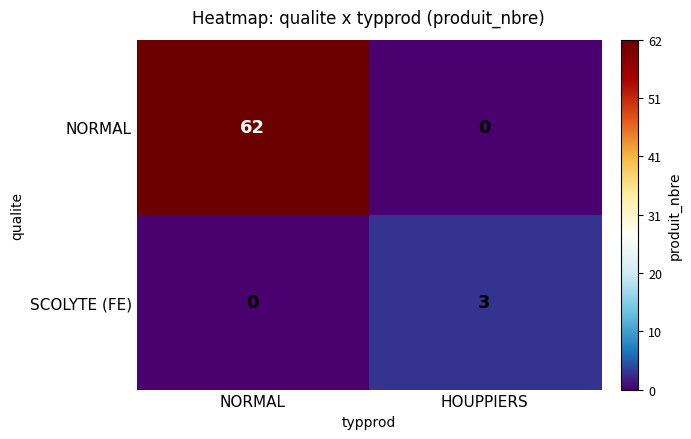

At HOUPPIERS, list the series in order from smallest to largest.

NORMAL, SCOLYTE (FE)